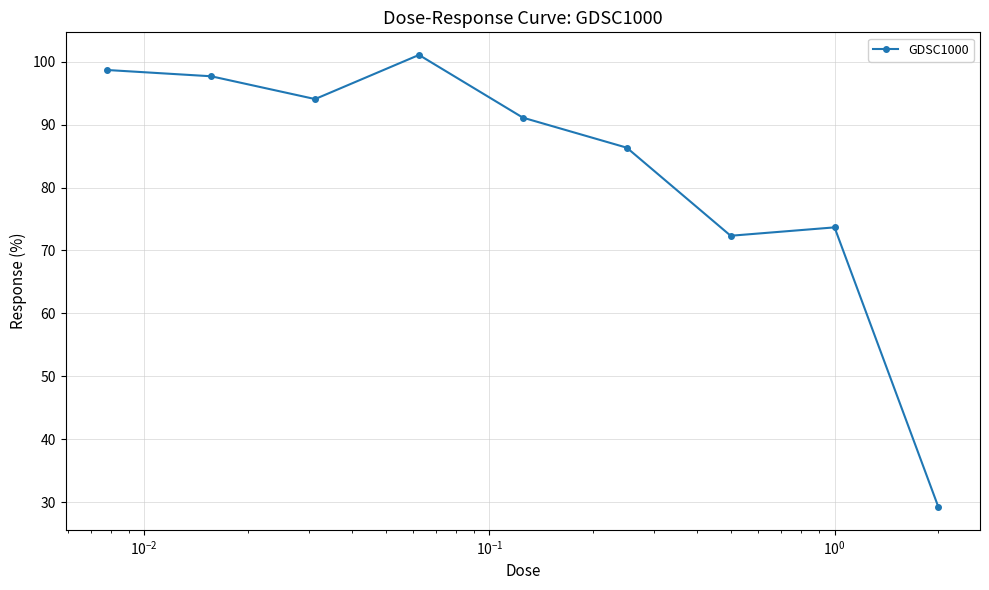

What is the value of the 1st point from the left?

98.7